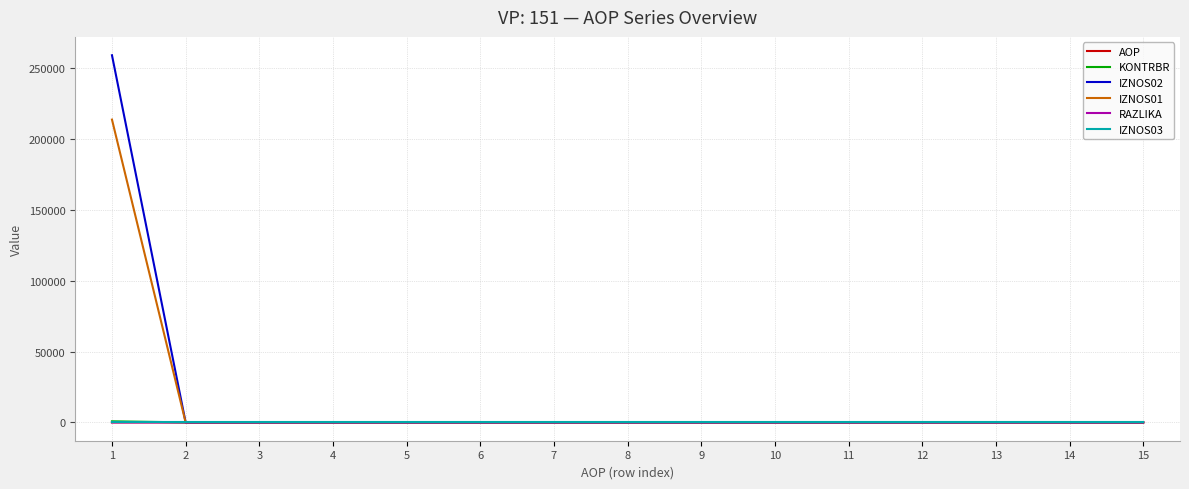

What is the maximum value shown in the chart?

259109.0